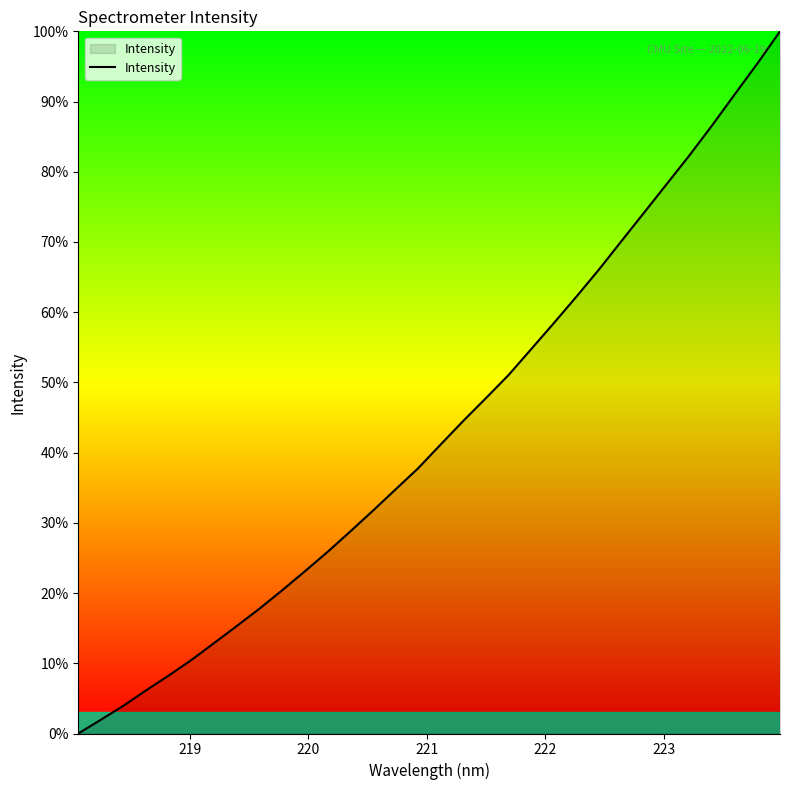

How many positive values are there?

31